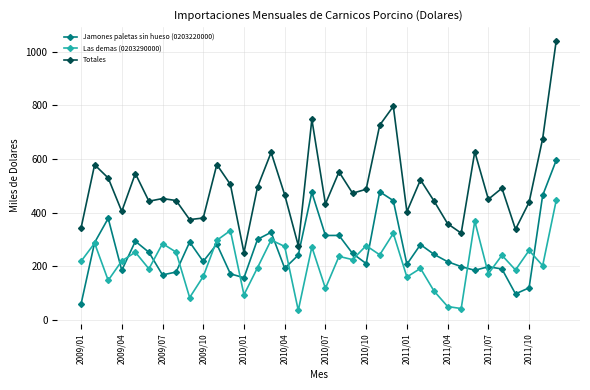

How many interior local valleys does the Las demas (0203290000) series have?

13